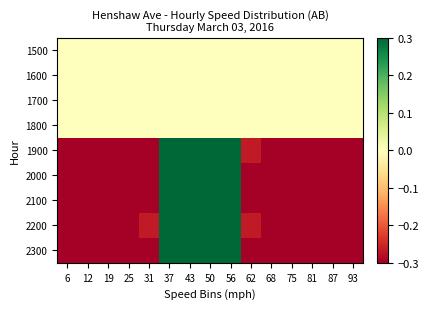

List the series in order of their peak value, highest first.

2000, 2100, 1900, 2200, 2300, 1500, 1600, 1700, 1800